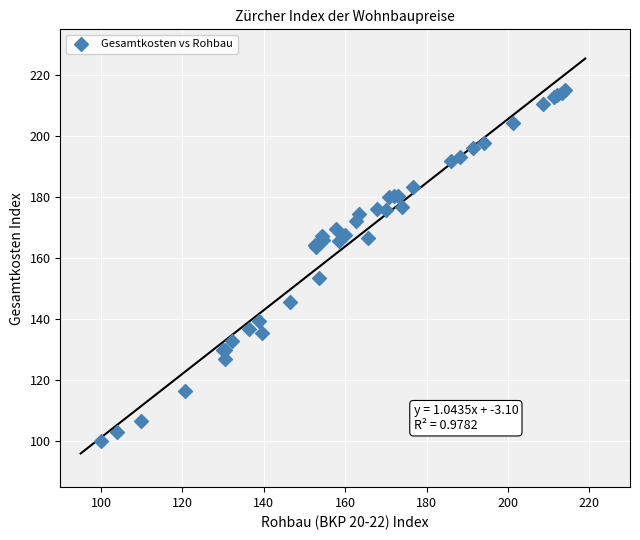

What Y value in the scatter plot is closest to 157?

153.4